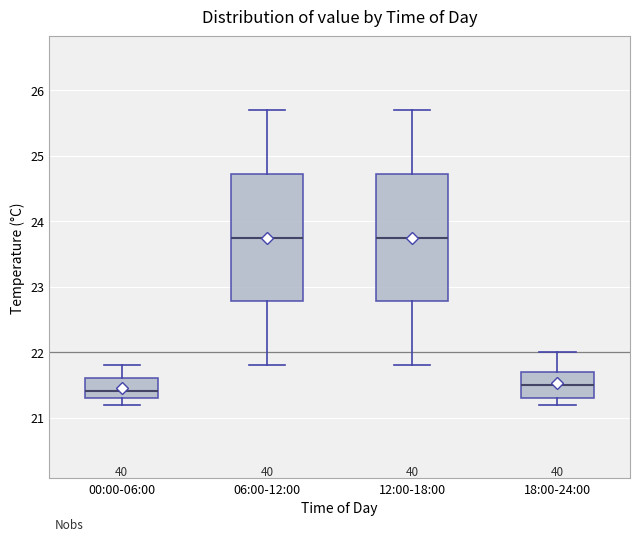

Where does the lower whisker of the box for 12:00-18:00 end on the y-axis? The values are not printed on the chart, so give them approximately, as read against the axis.

21.8